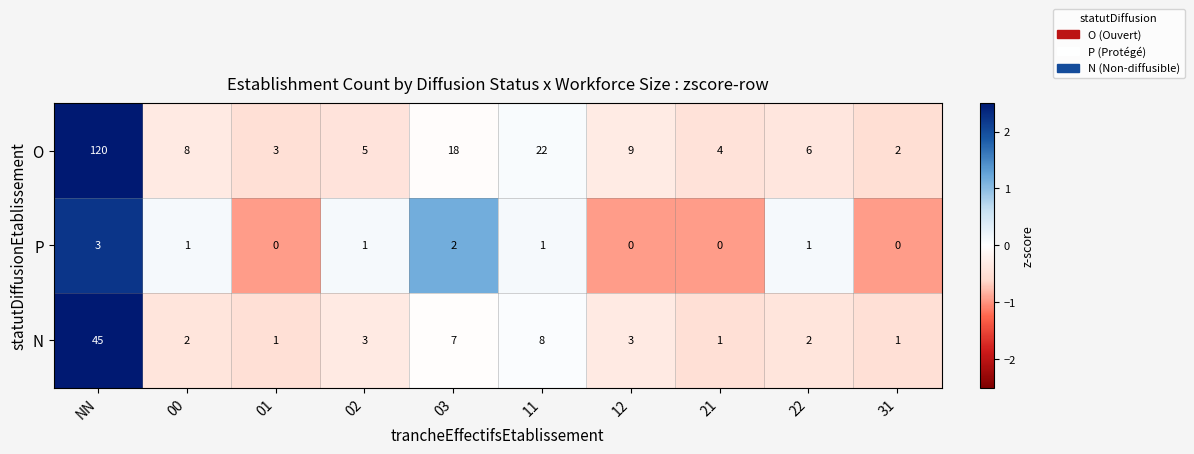

What is the sum of the P values at NN and 03?

5